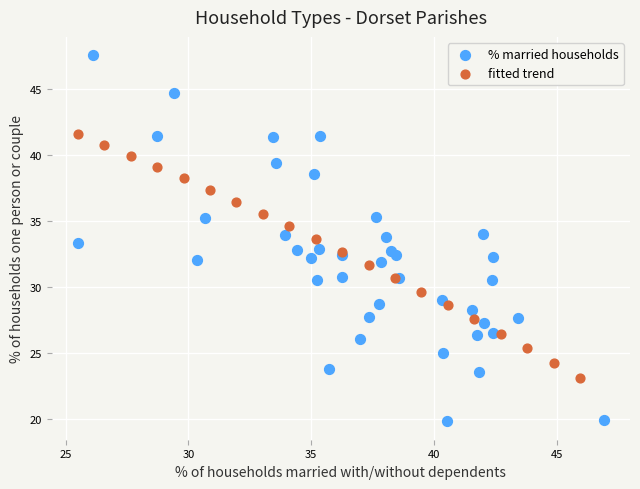

Which series contains the highest Y value?

% married households